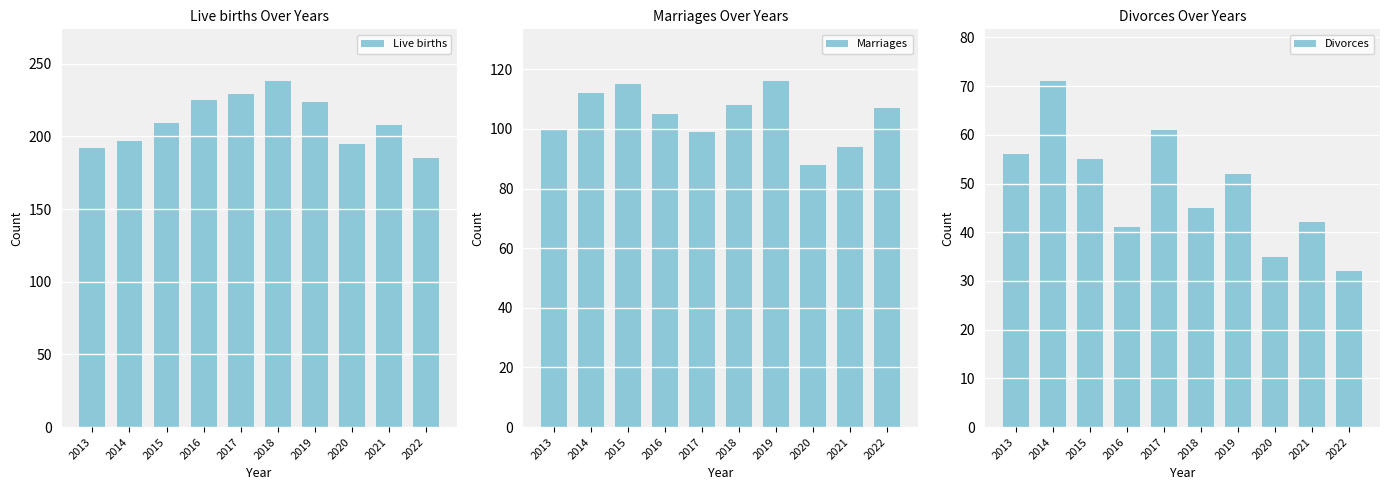

What is the difference between the maximum and second lowest values in the Marriages series?

22